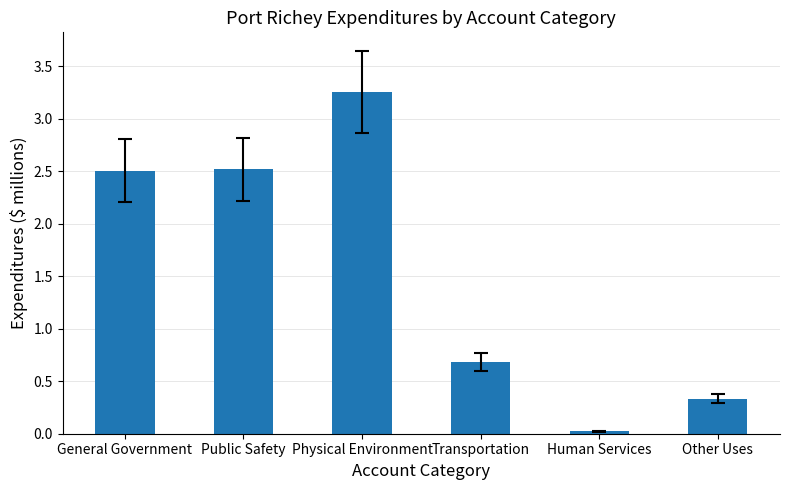

Which category has the highest value across all series?

Physical Environment